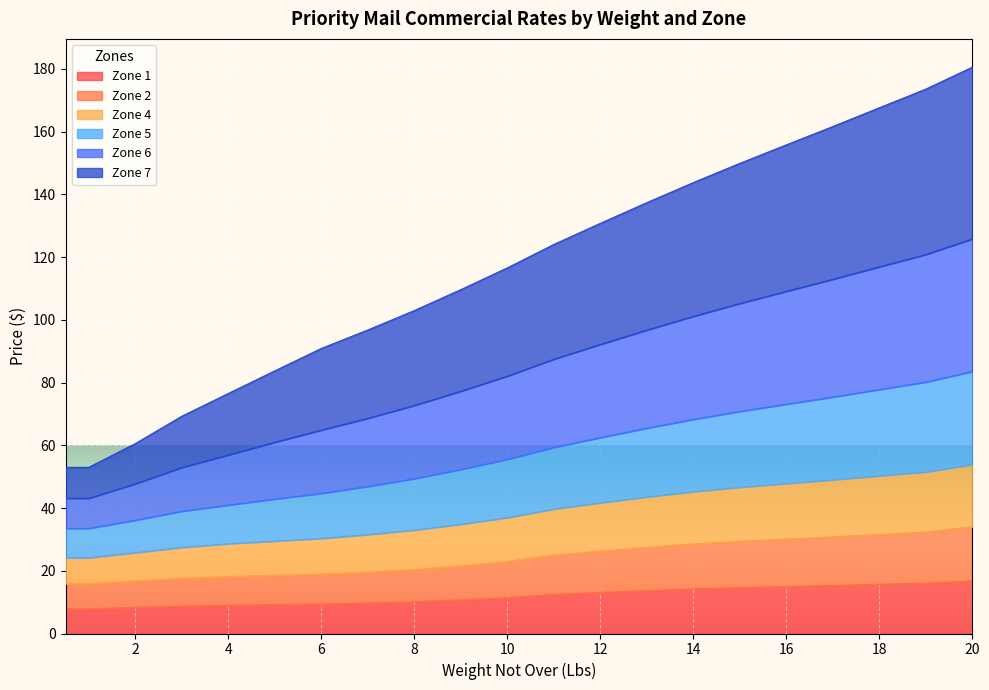

How many categories are shown in the chart?

21